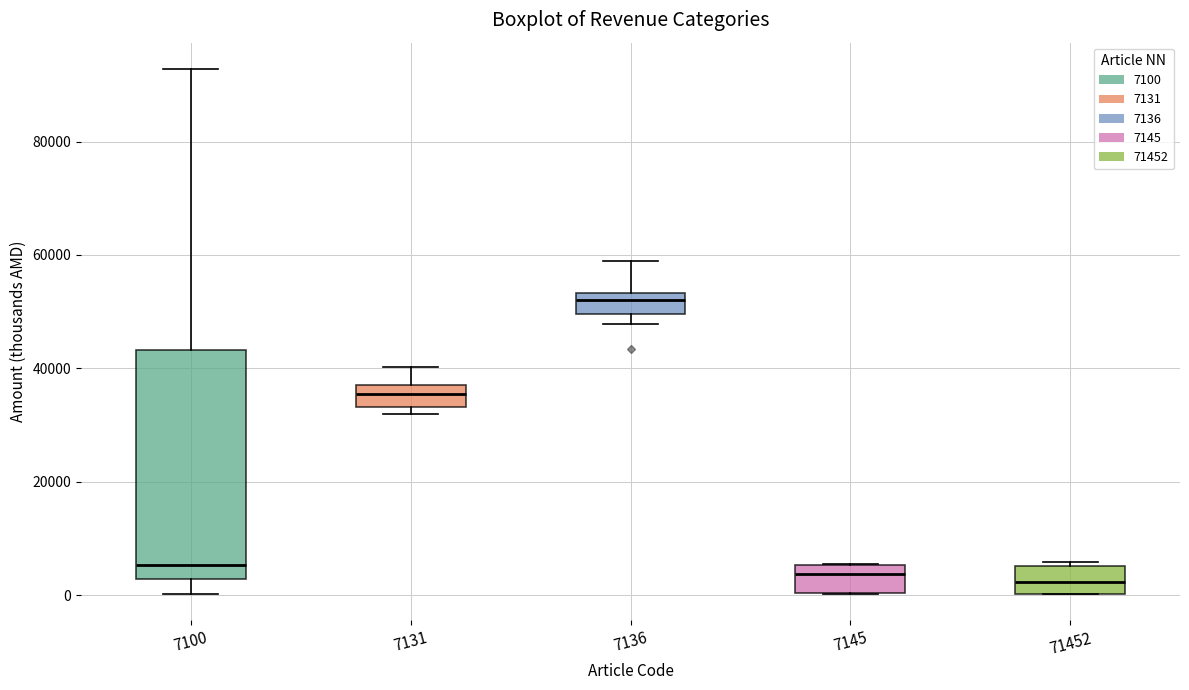

Reading left to right, transcribe this box plot: for each box, give where its median line is, the range the box spans, and where its two whiskers end, as read against the y-axis. The values are not printed on the chart, so give them approximately, as read against the axis.

7100: median 6000, box 2000 to 44000, whiskers 0 to 92000
7131: median 36000, box 34000 to 38000, whiskers 32000 to 40000
7136: median 52000, box 50000 to 54000, whiskers 48000 to 58000
7145: median 4000, box 0 to 6000, whiskers 0 to 6000
71452: median 2000, box 0 to 6000, whiskers 0 to 6000 (just above the box's upper edge)